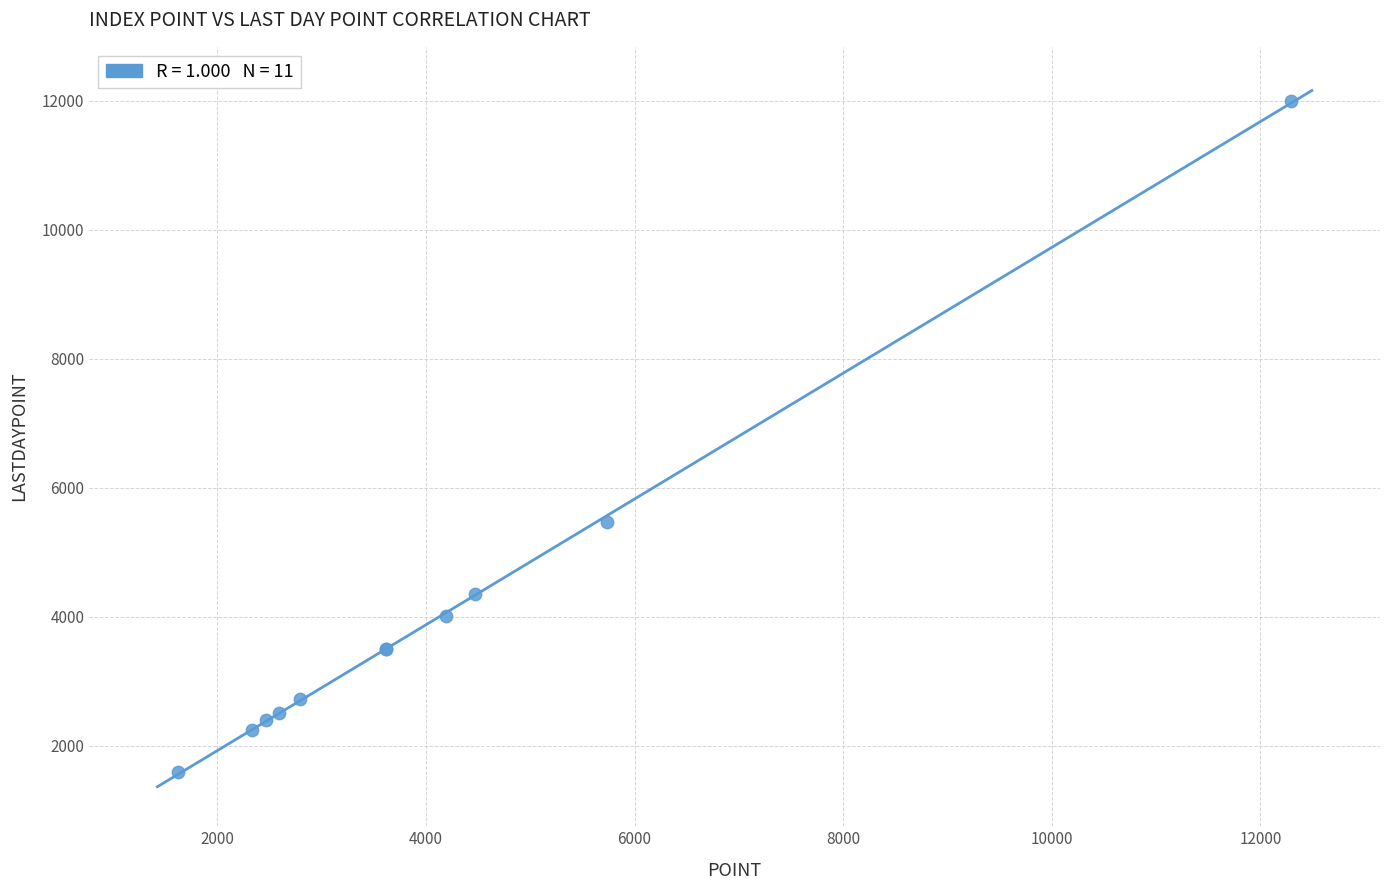

What Y value in the scatter plot is closest to 6793?

5473.7